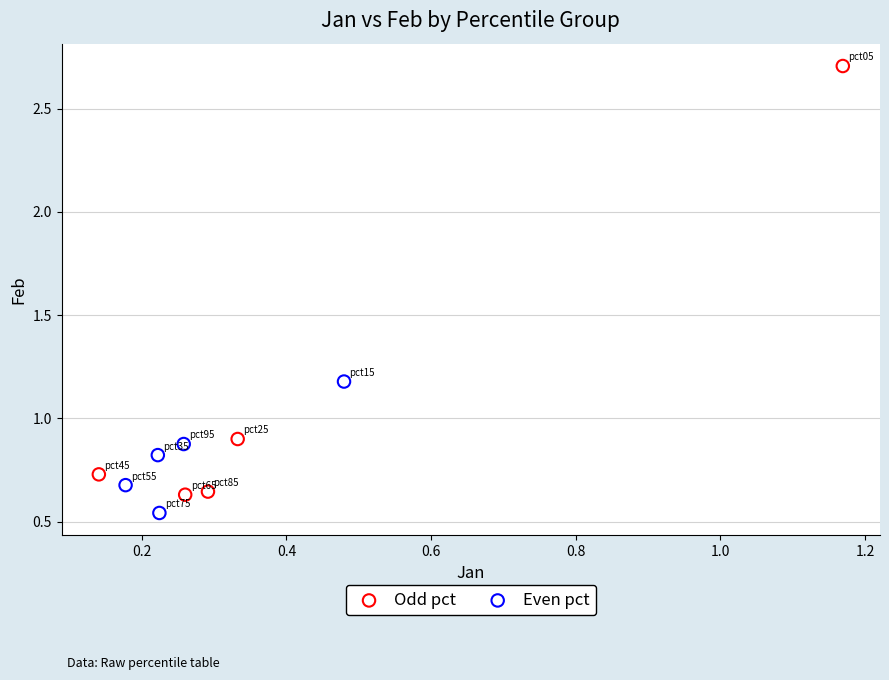

Which series reaches the maximum Y coordinate?

Odd pct